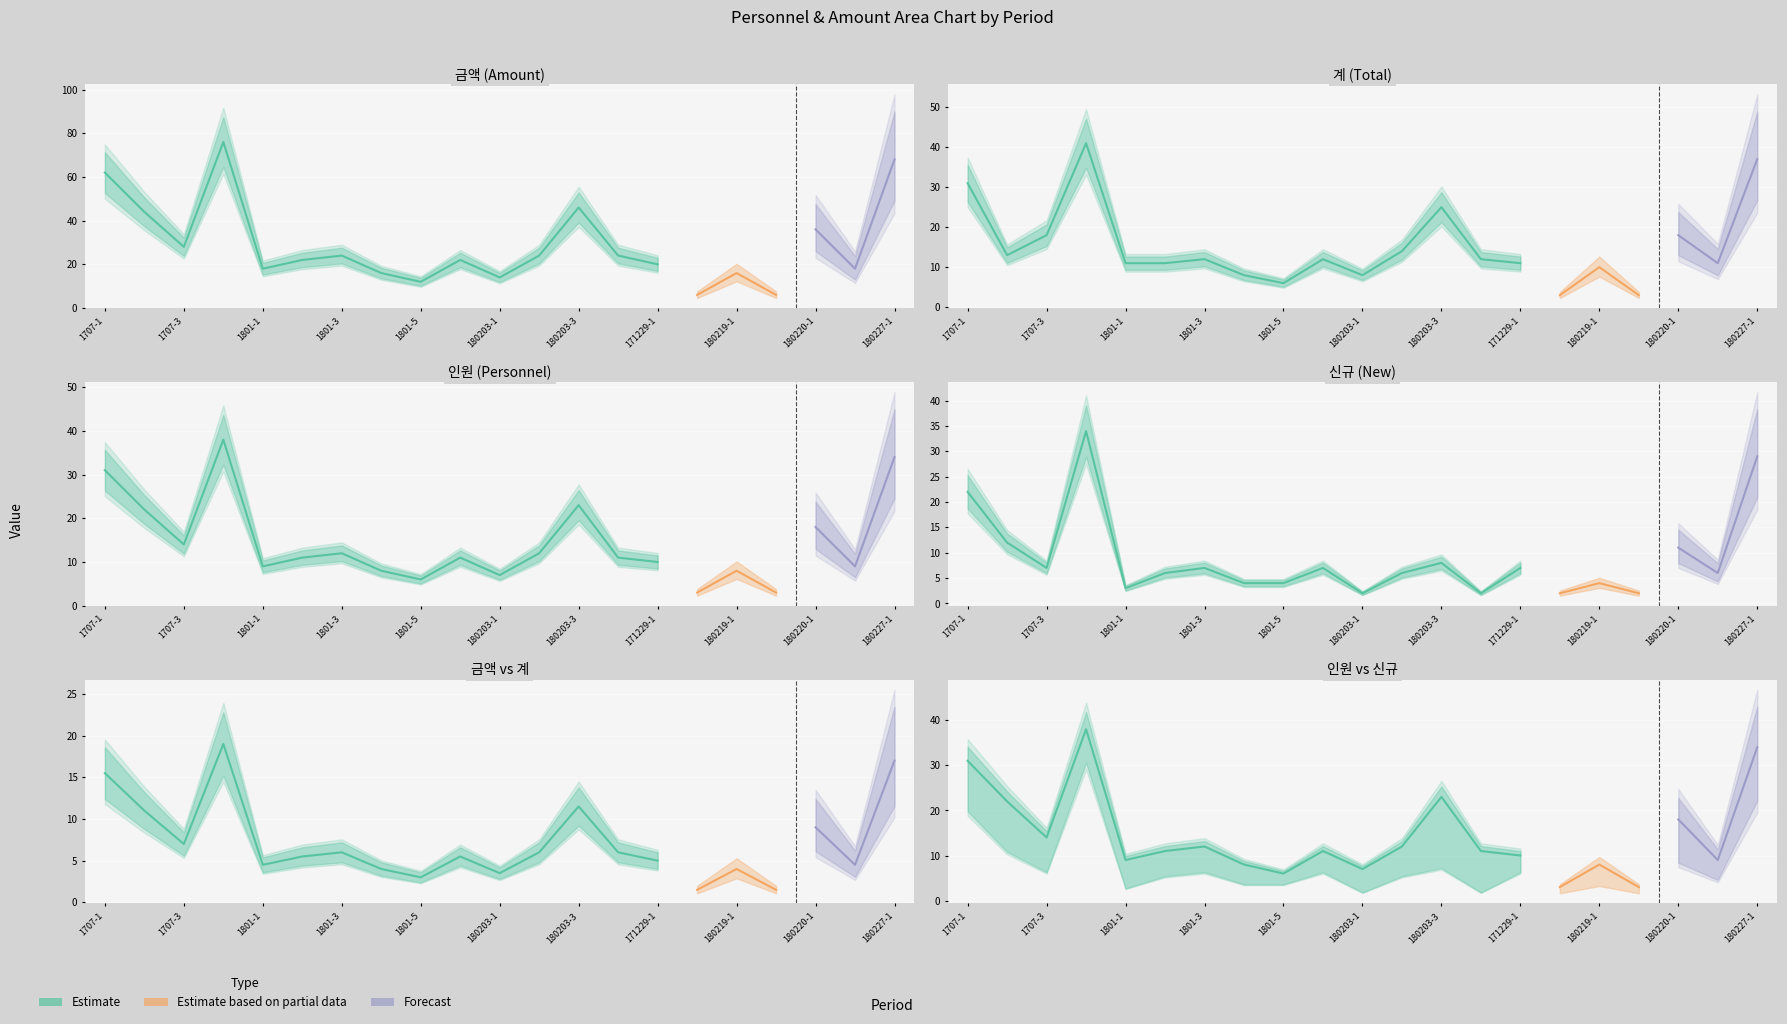

What is the label of the 20th point from the left?

180222-1